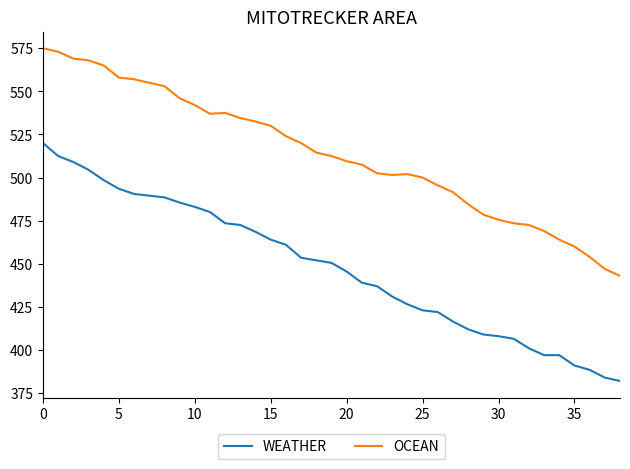

What is the difference between the maximum and minimum values in the OCEAN series?

132.0